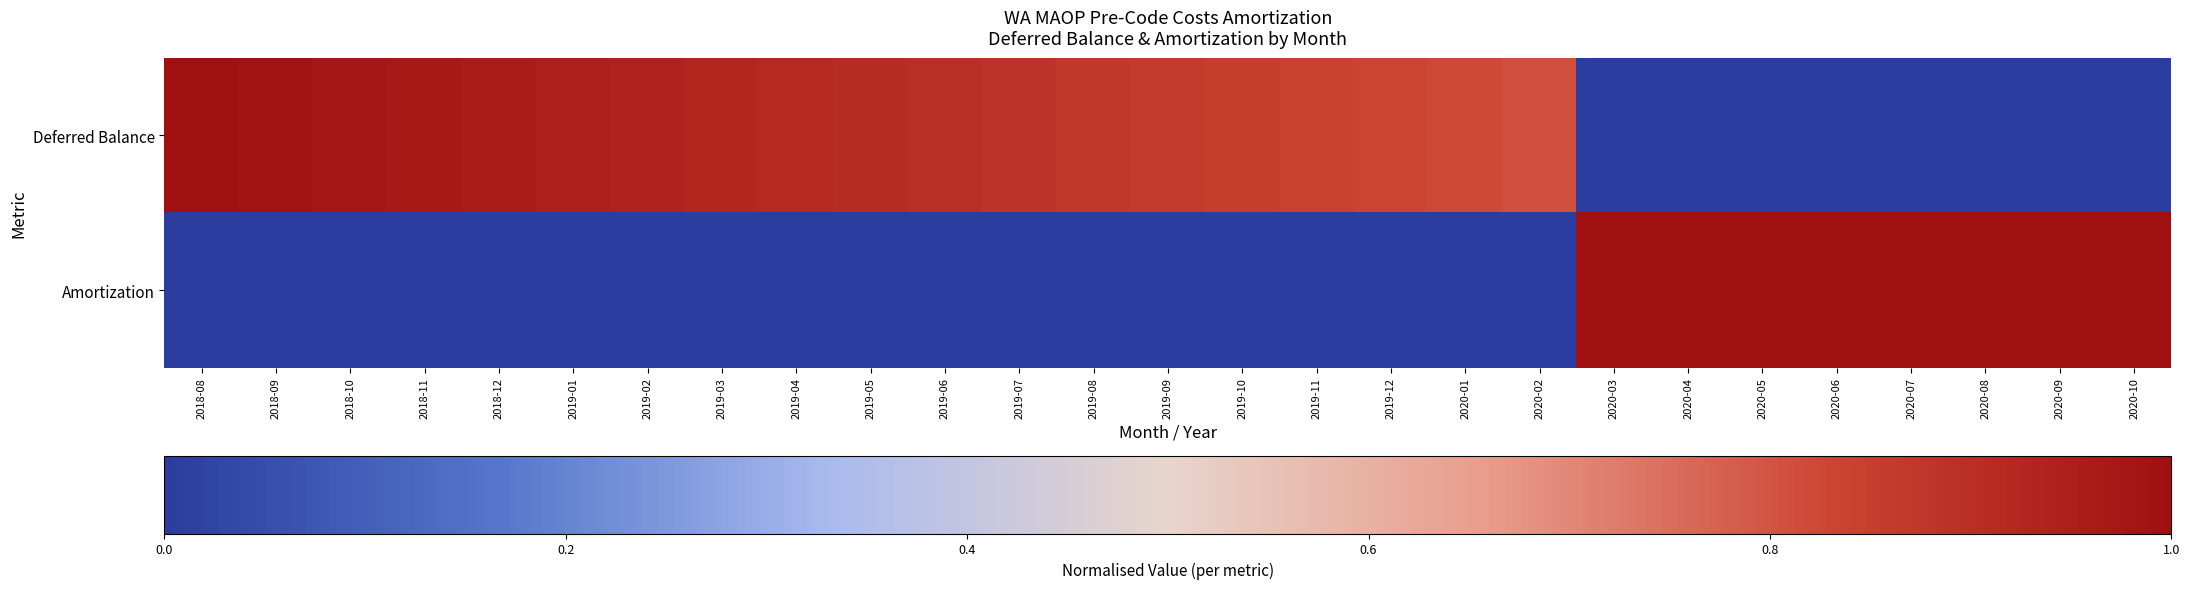

What is the maximum value shown in the chart?

1.0